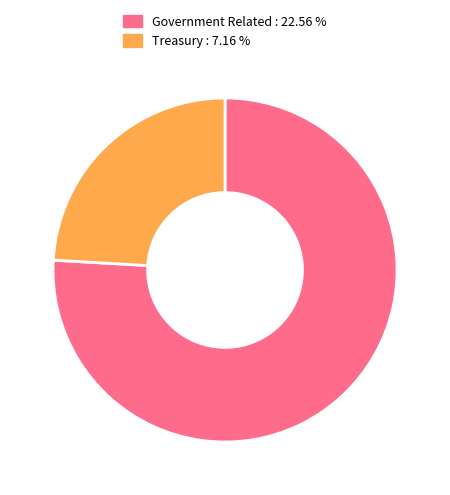

Is there any slice that represents more than half of the pie?

Yes